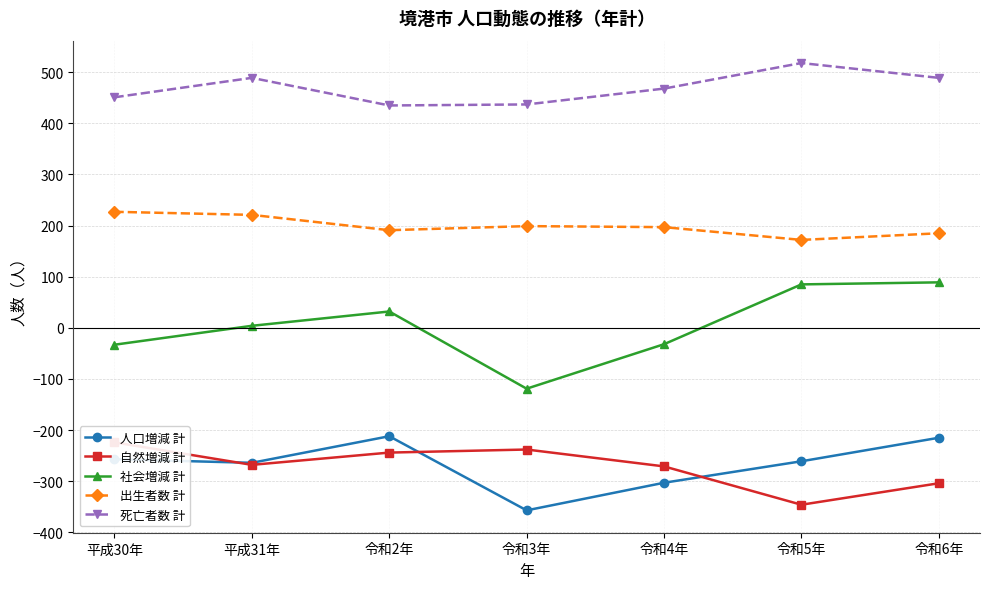

What is the label of the 5th point from the left?

令和4年